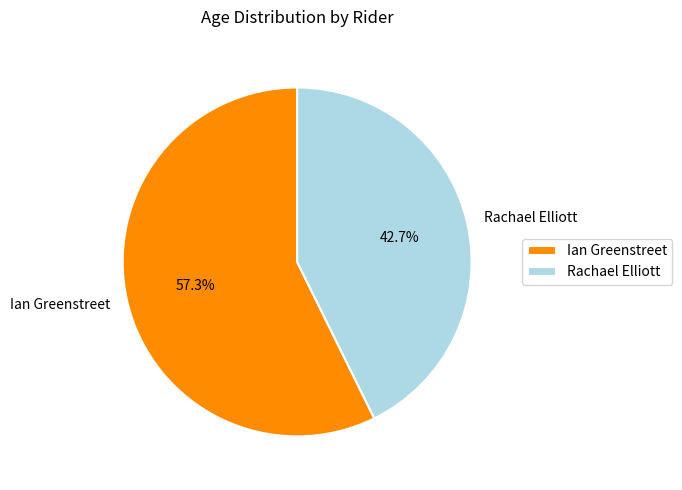

Between Rachael Elliott and Ian Greenstreet, which is larger?

Ian Greenstreet